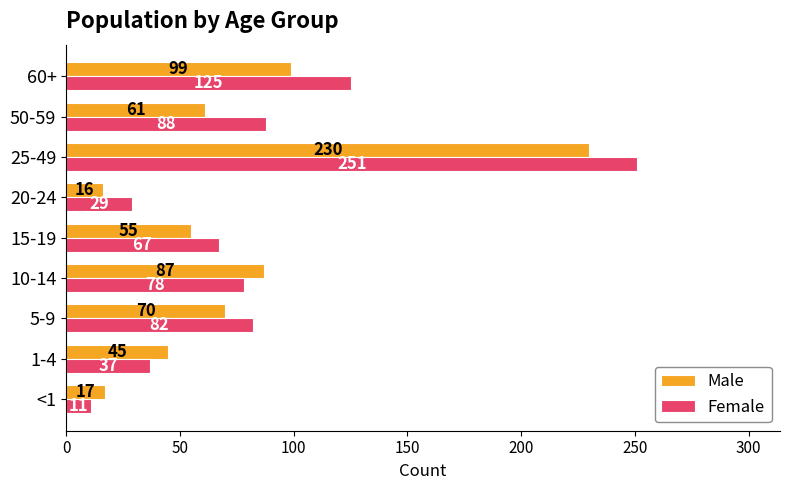

At which label does Female reach its peak?

25-49